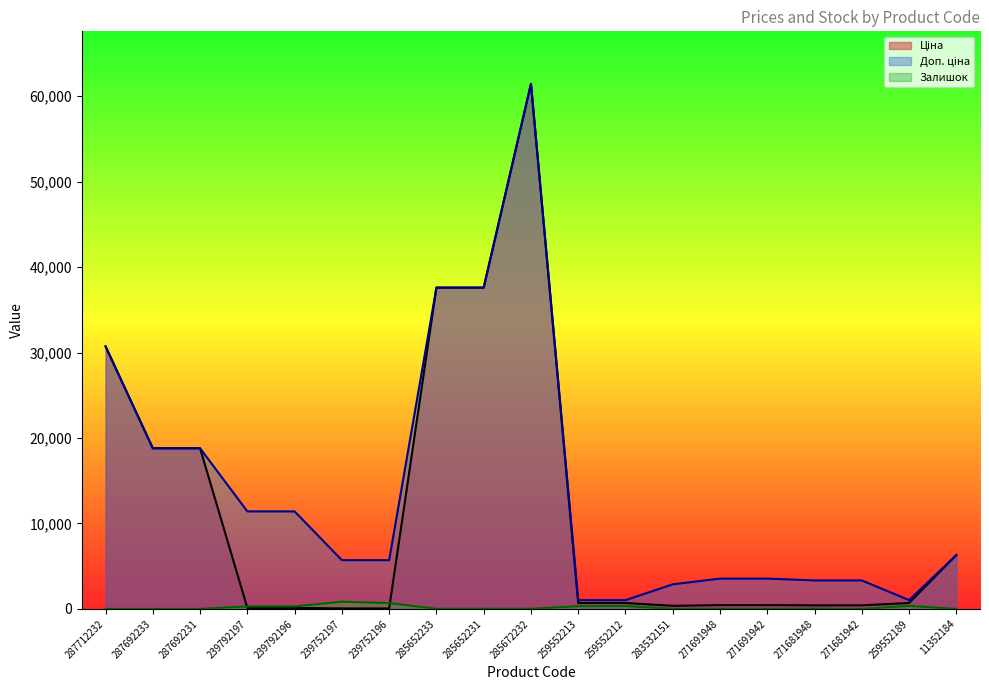

Which series has the largest range (max minus min)?

Ціна